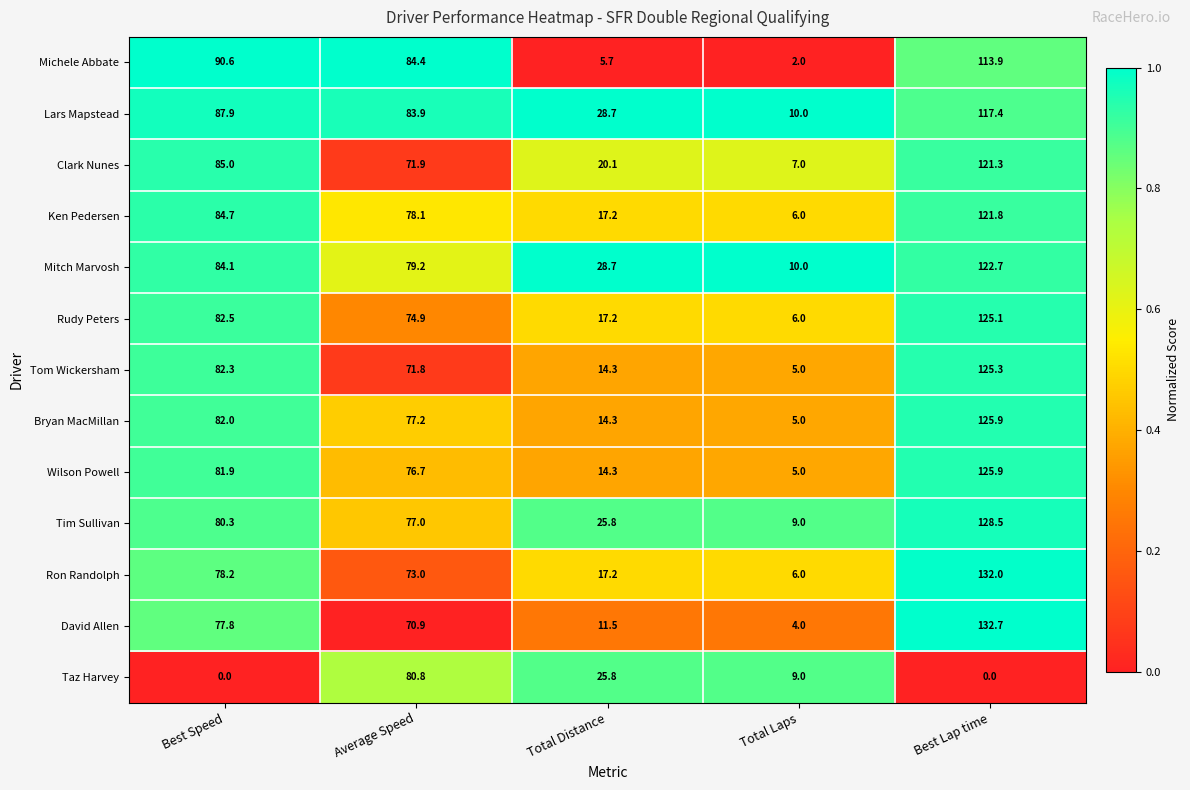

What is the highest value of the Michele Abbate series?

113.9